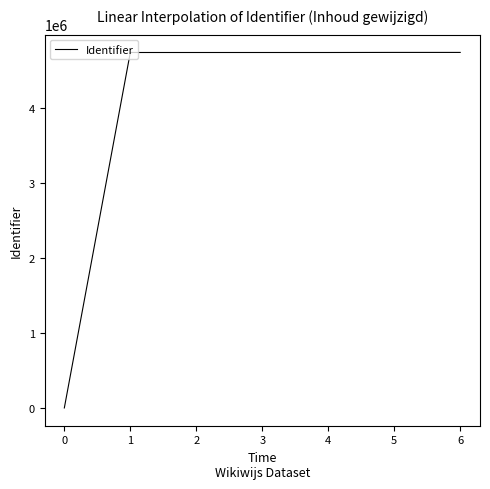

Is it true that the value at 5 is 4741853?

True